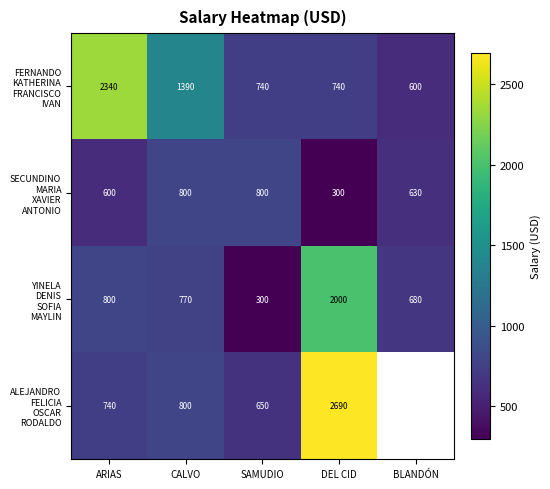

What is the difference between the second highest and minimum values in the FERNANDO KATHERINA FRANCISCO IVAN series?

790.0